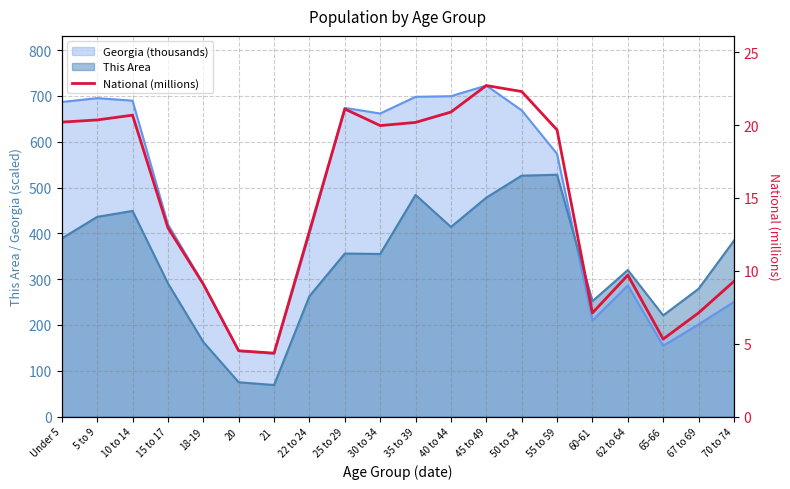

Reading left to right, transcribe all the data shown in this chart.

Under 5=20.2	5 to 9=20.3	10 to 14=20.7	15 to 17=13.0	18-19=9.1	20=4.5	21=4.4	22 to 24=12.7	25 to 29=21.1	30 to 34=20.0	35 to 39=20.2	40 to 44=20.9	45 to 49=22.7	50 to 54=22.3	55 to 59=19.7	60-61=7.1	62 to 64=9.7	65-66=5.3	67 to 69=7.1	70 to 74=9.3